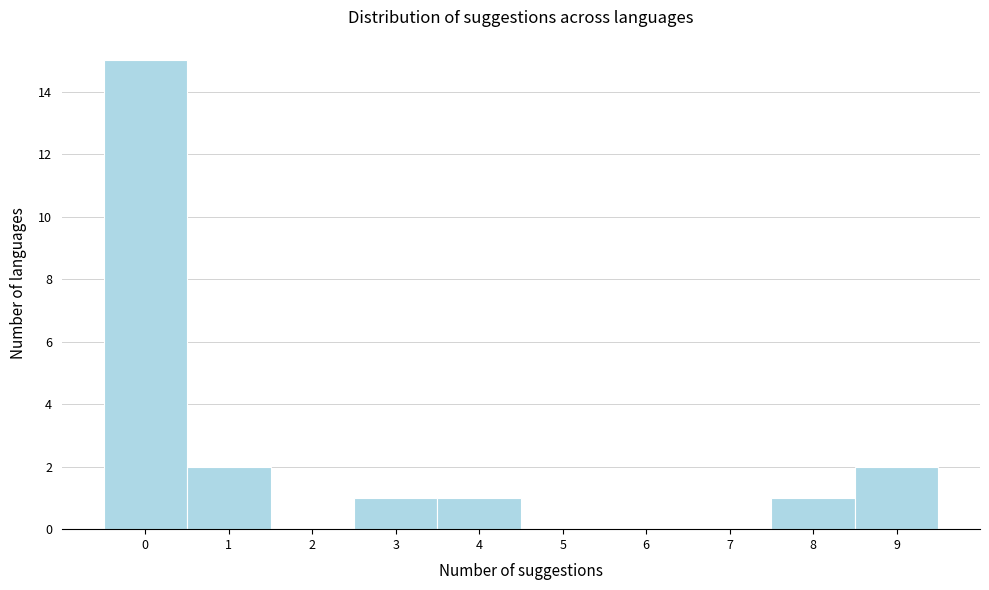

Over which range of the x-axis is the bar tallest?

-0.5 to 0.5